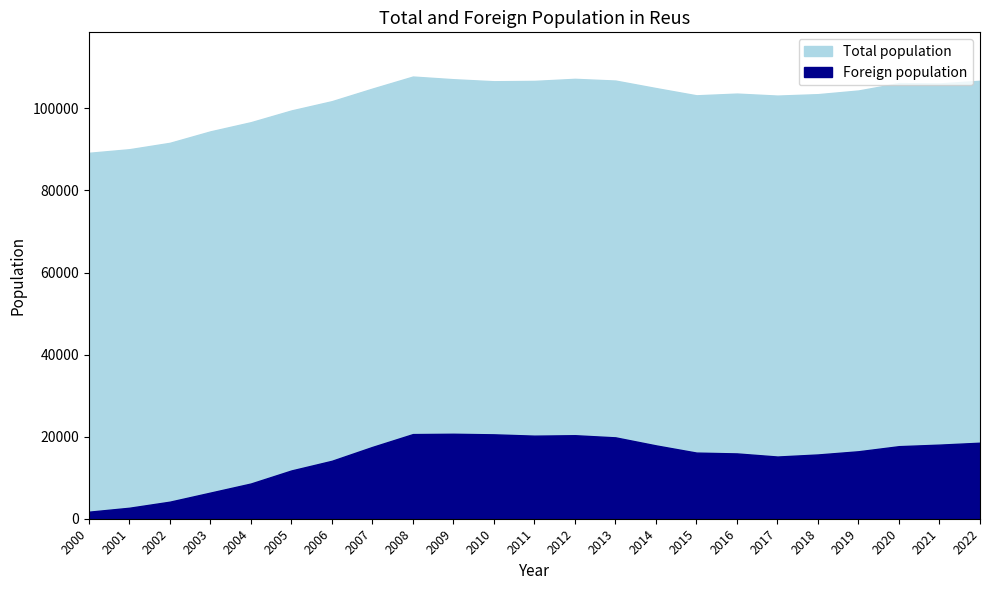

The value of Total population at 2005 is 42700. True or false?

False